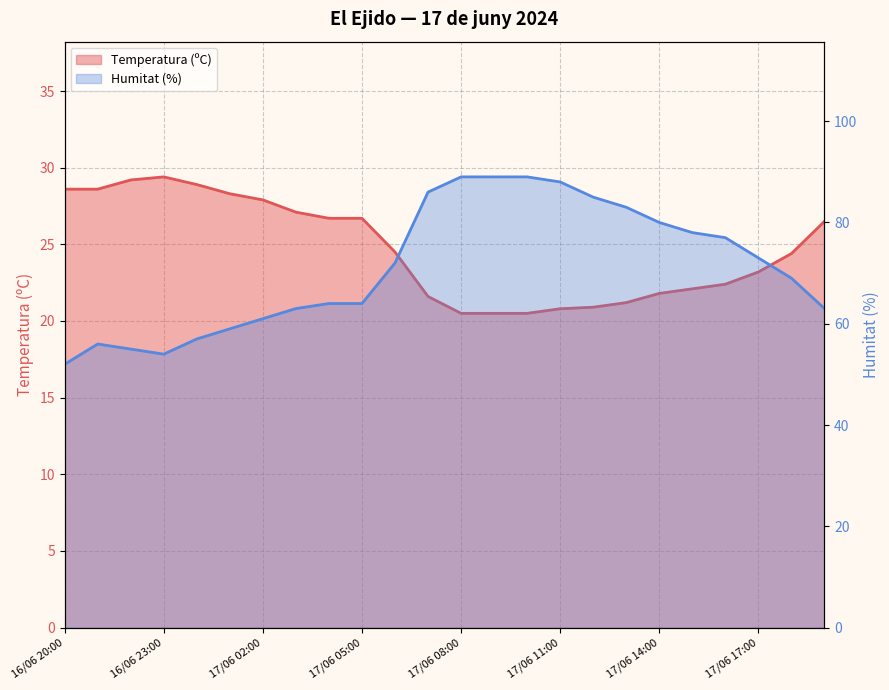

What is the sum of the Temperatura (ºC) values at 17/06 01:00 and 17/06 06:00?

52.8